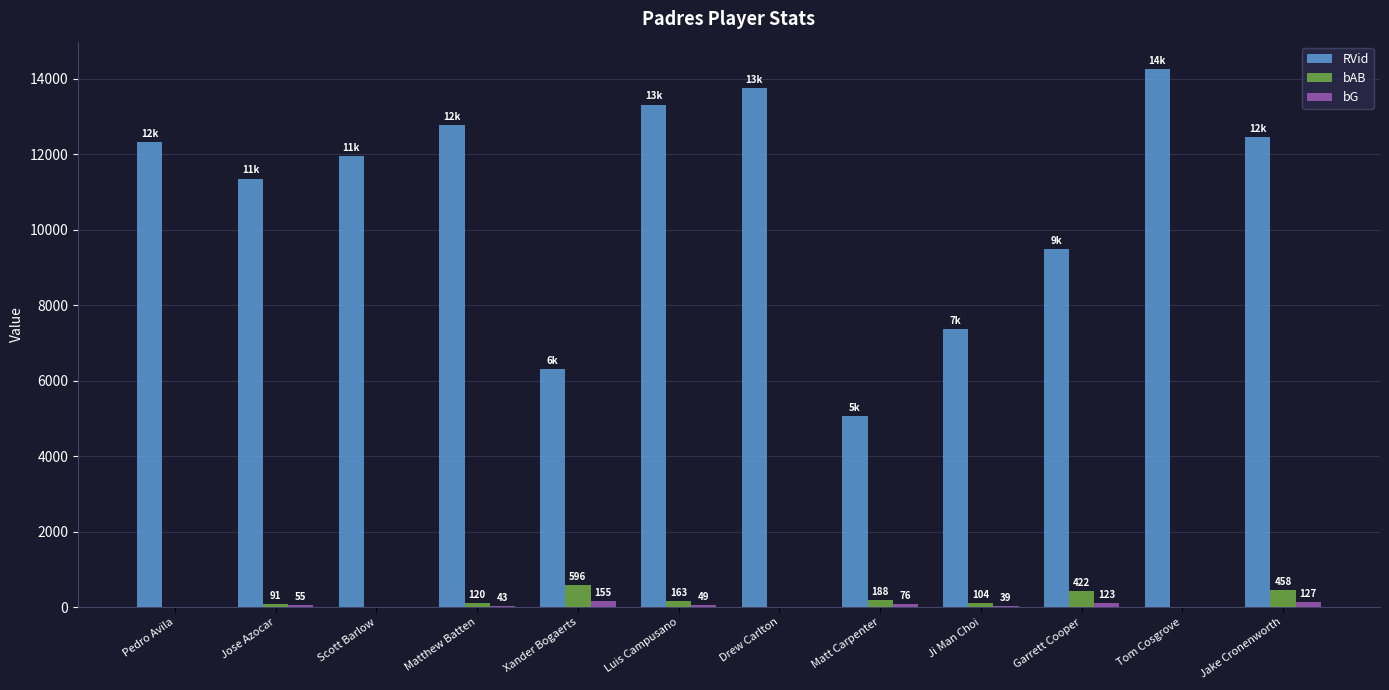

Which series has the widest spread of values?

RVid